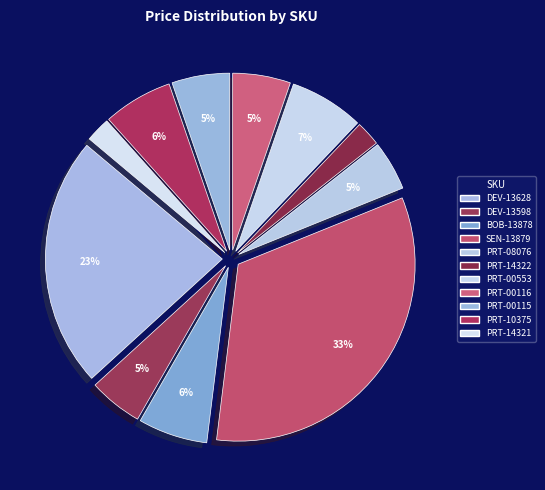

How many segments does this pie chart have?

11